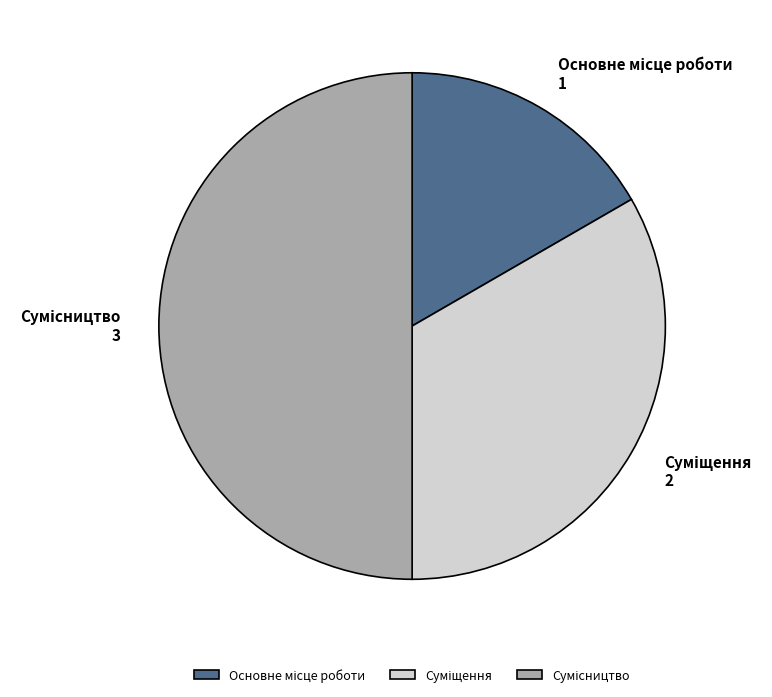

Is it true that Сумісництво is 50% of the pie?

True